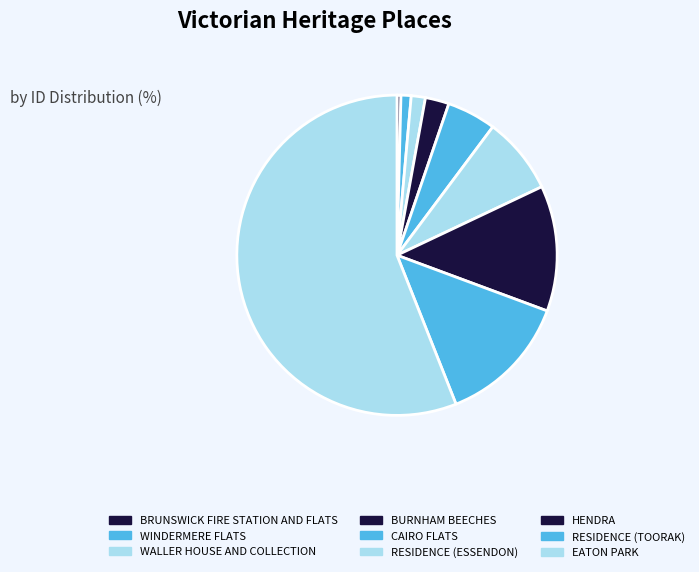

How many slices are in this pie chart?

9